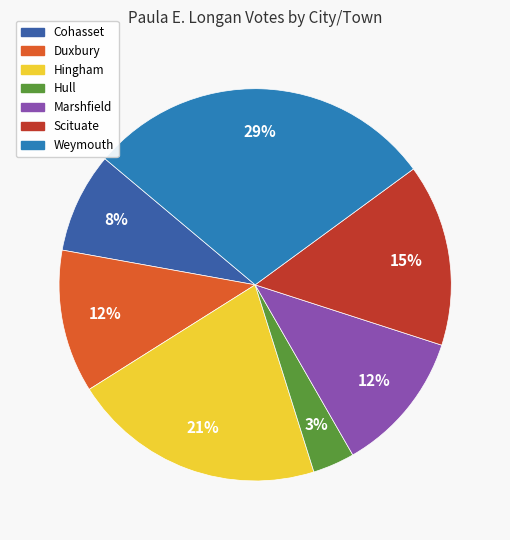

Count the number of slices in the pie.

7